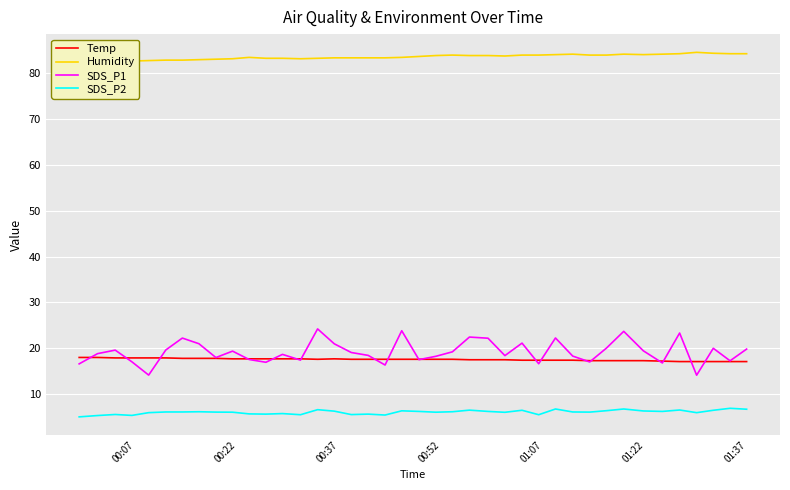

What is the maximum value for SDS_P2?

6.9